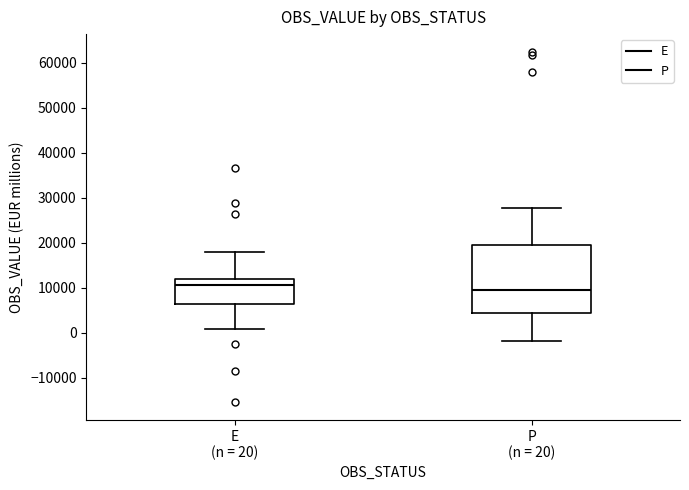

Comparing the boxes themselves (not the whiskers), which one is the tallest?

P (n = 20)